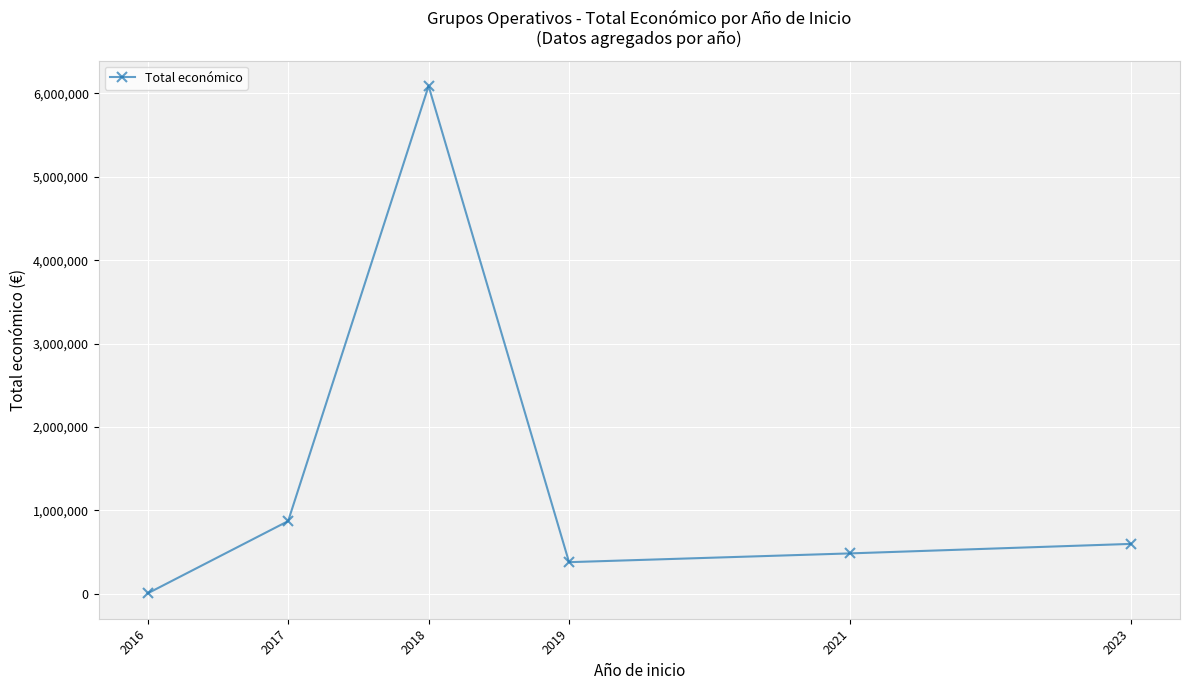

What is the smallest value displayed?

6000